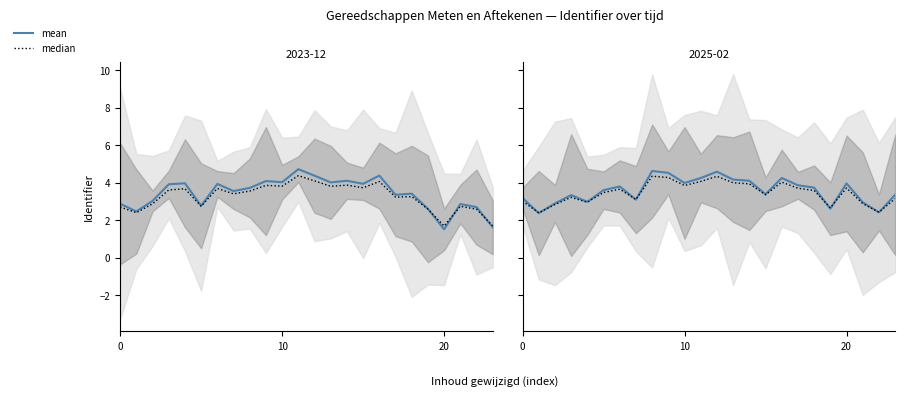

Between which two adjacent categories do mean and median first intersect?

19 and 20